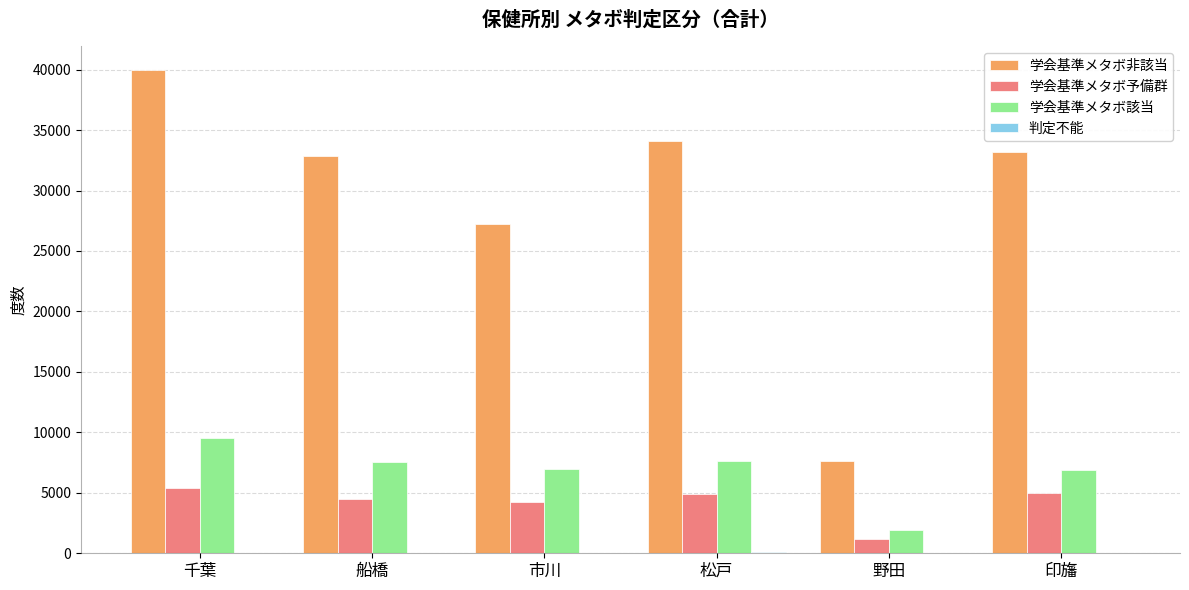

Is it true that 学会基準メタボ該当 equals 5324 at 松戸?

False